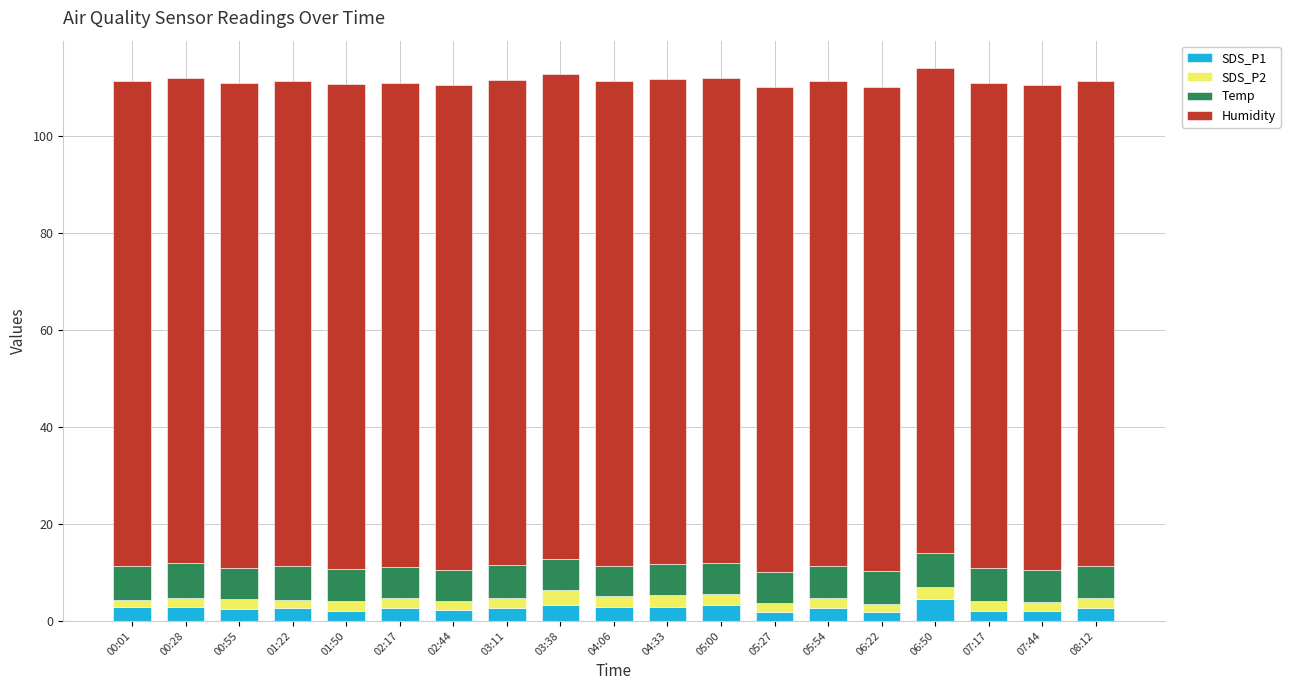

What is the maximum value for SDS_P1?

4.5